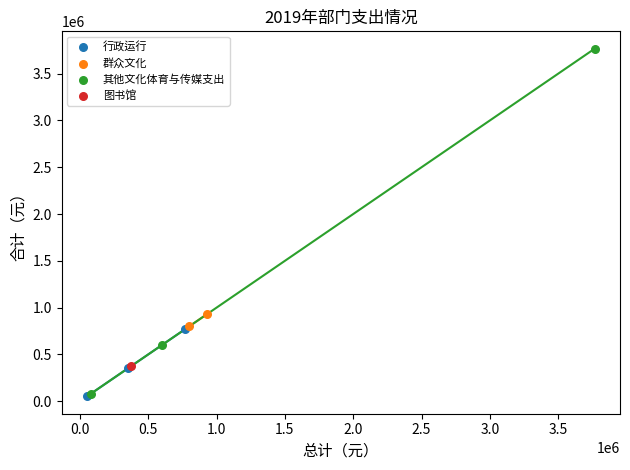

What are all the series names shown in the legend?

行政运行, 群众文化, 其他文化体育与传媒支出, 图书馆